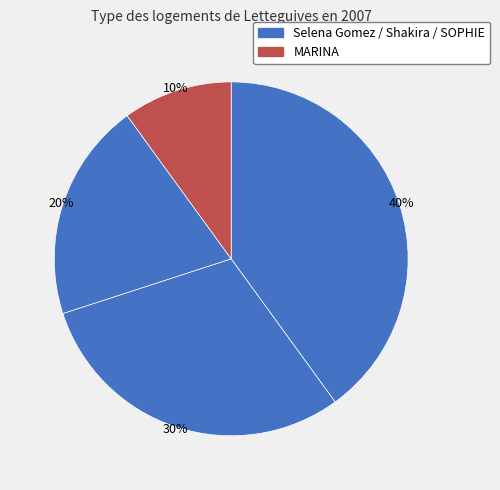

How many slices are in this pie chart?

4